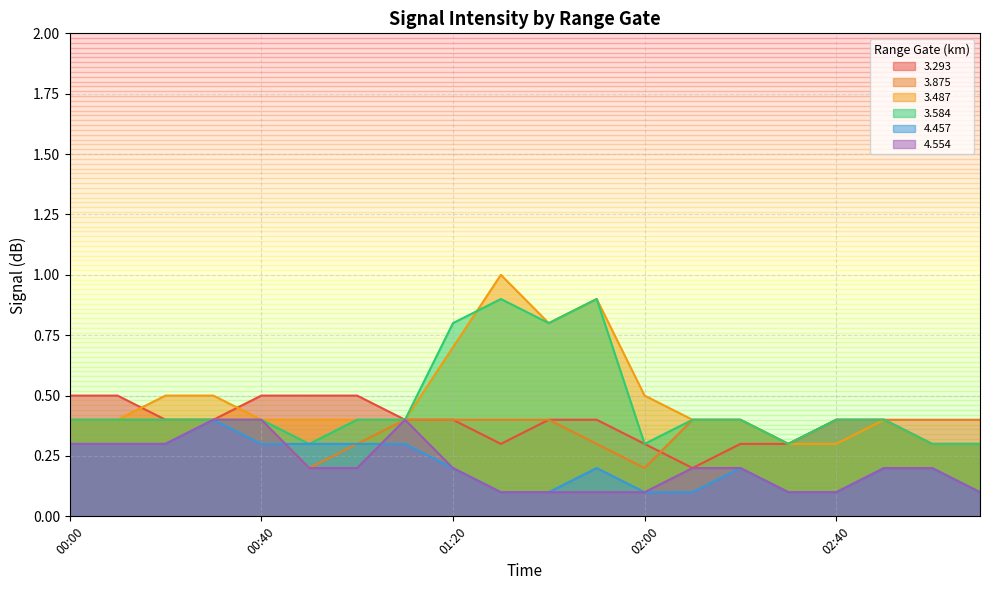

What is the difference between the second highest and second lowest values in the 4.457 series?

0.2